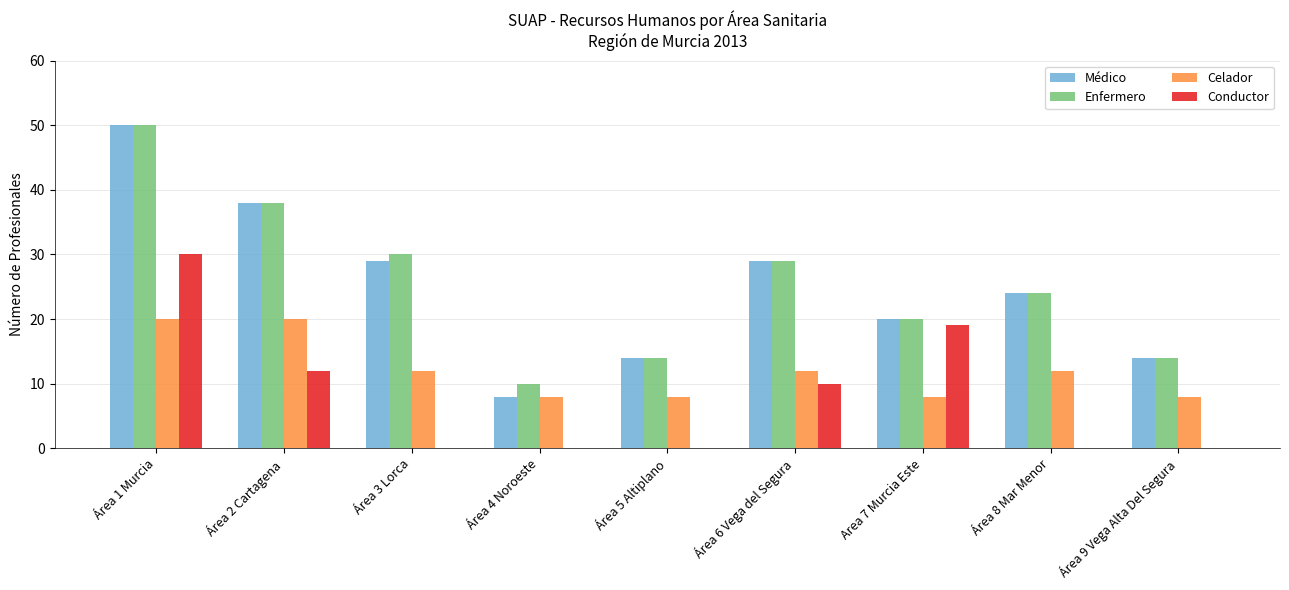

Are the bars horizontal?

No